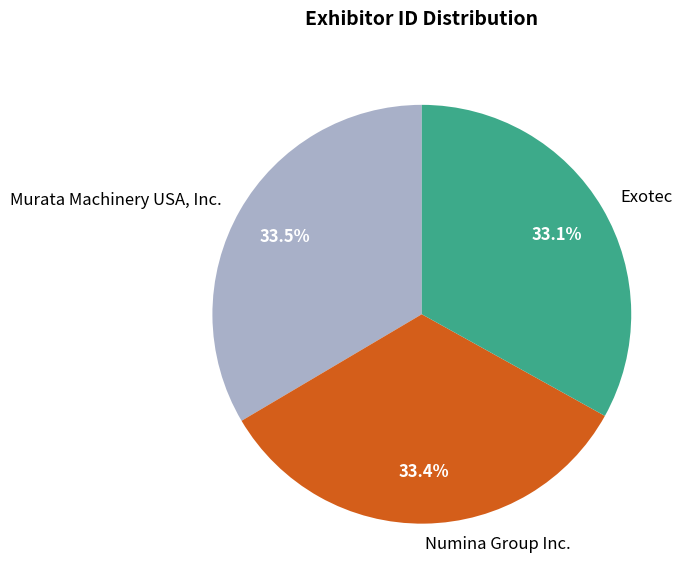

The Exotec slice represents 43% of the pie. True or false?

False